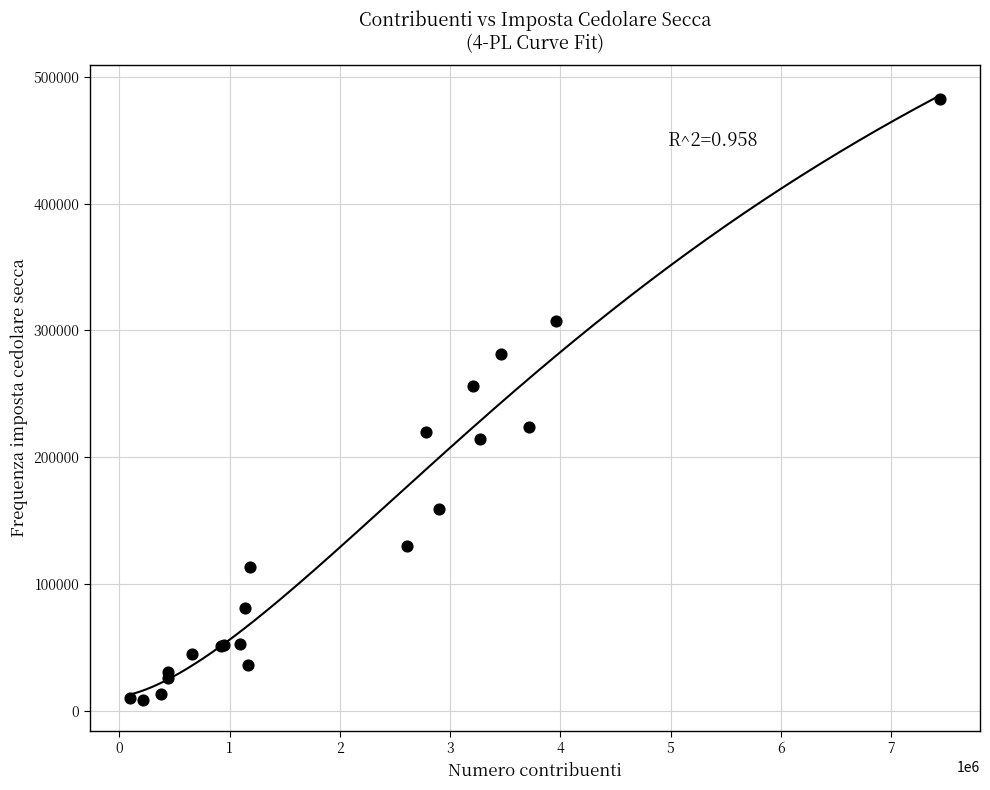

What Y value in the scatter plot is closest to 245315?

256163